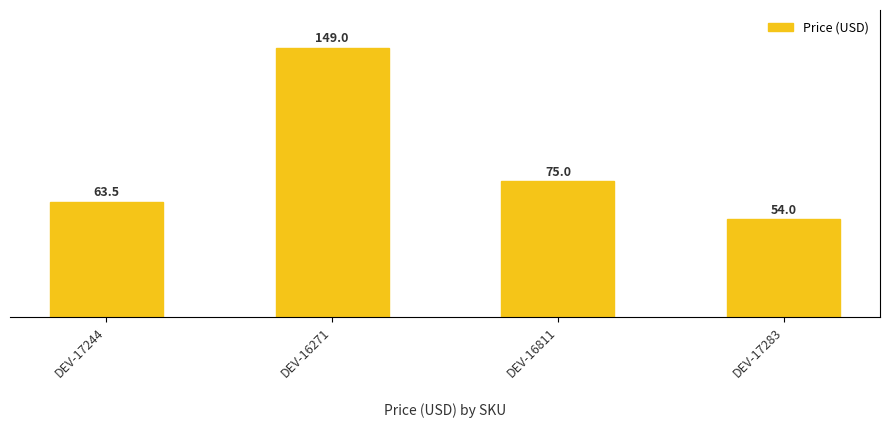

How many bars are there in total?

4